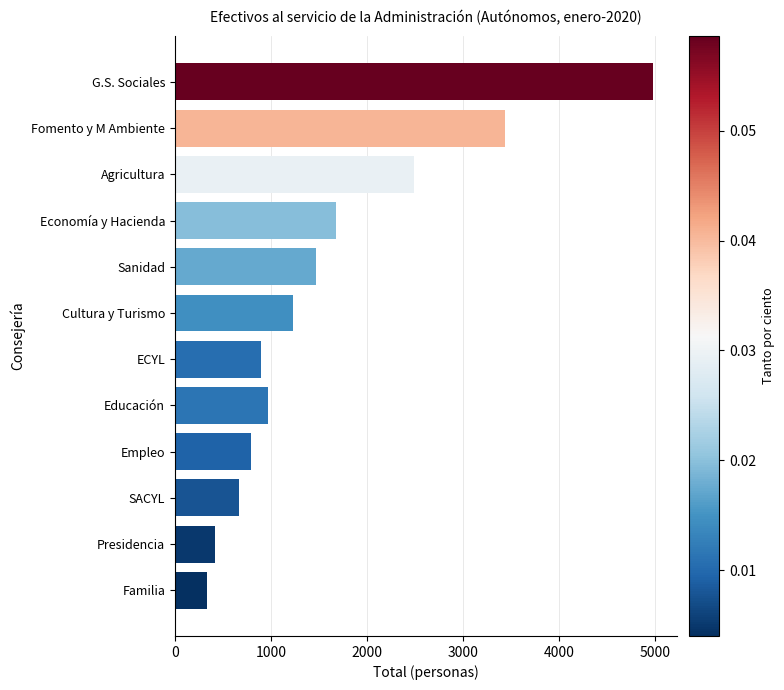

True or false: the data shows 794 at Empleo.

True